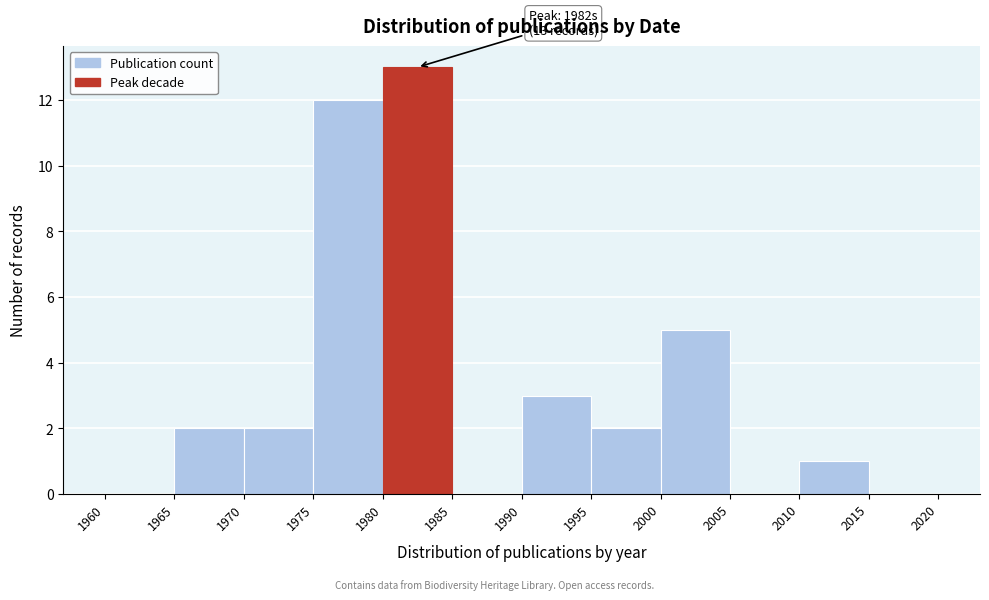

Over which range of the x-axis is the bar tallest?

1980 to 1985